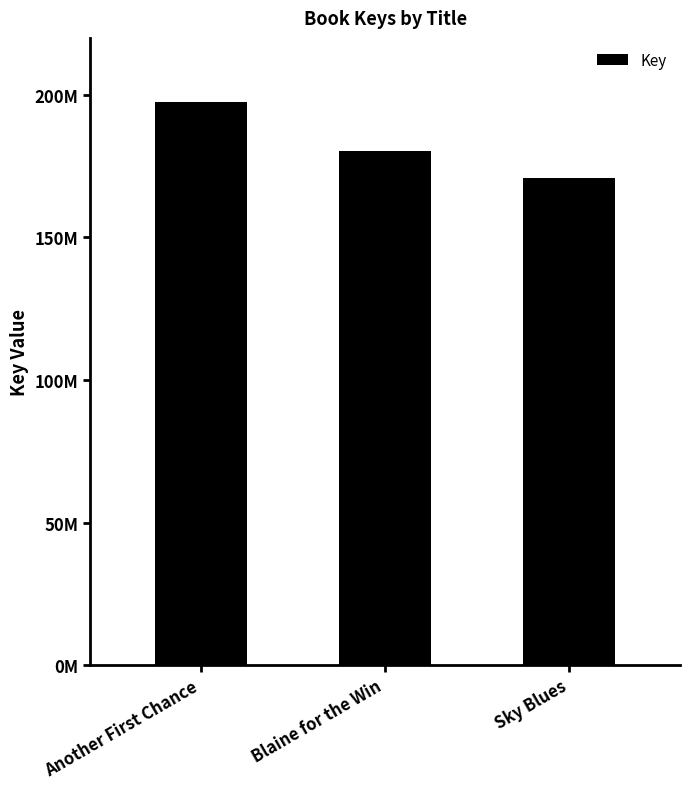

Does the chart contain any negative values?

No